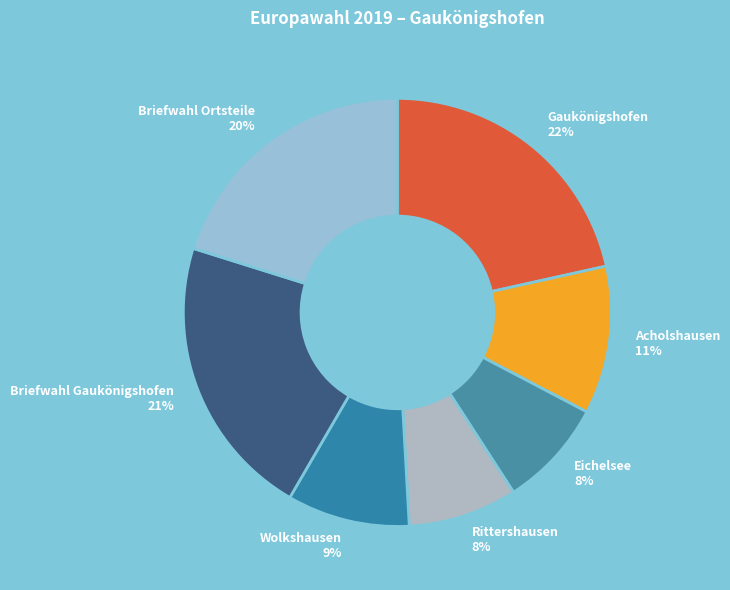

Between Eichelsee and Briefwahl Gaukönigshofen, which is larger?

Briefwahl Gaukönigshofen